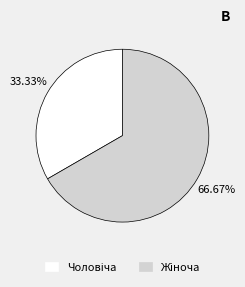

Count the number of slices in the pie.

2